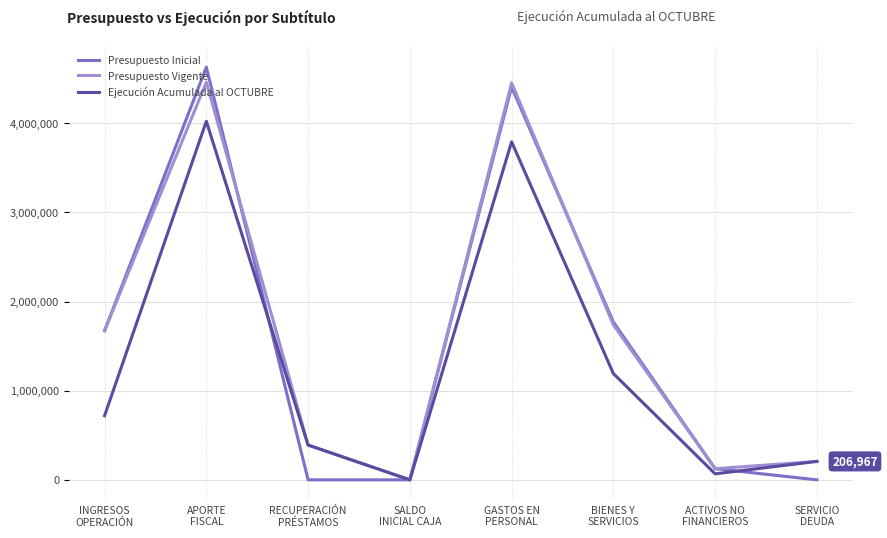

At which category does Presupuesto Inicial reach its first local peak?

APORTE
FISCAL